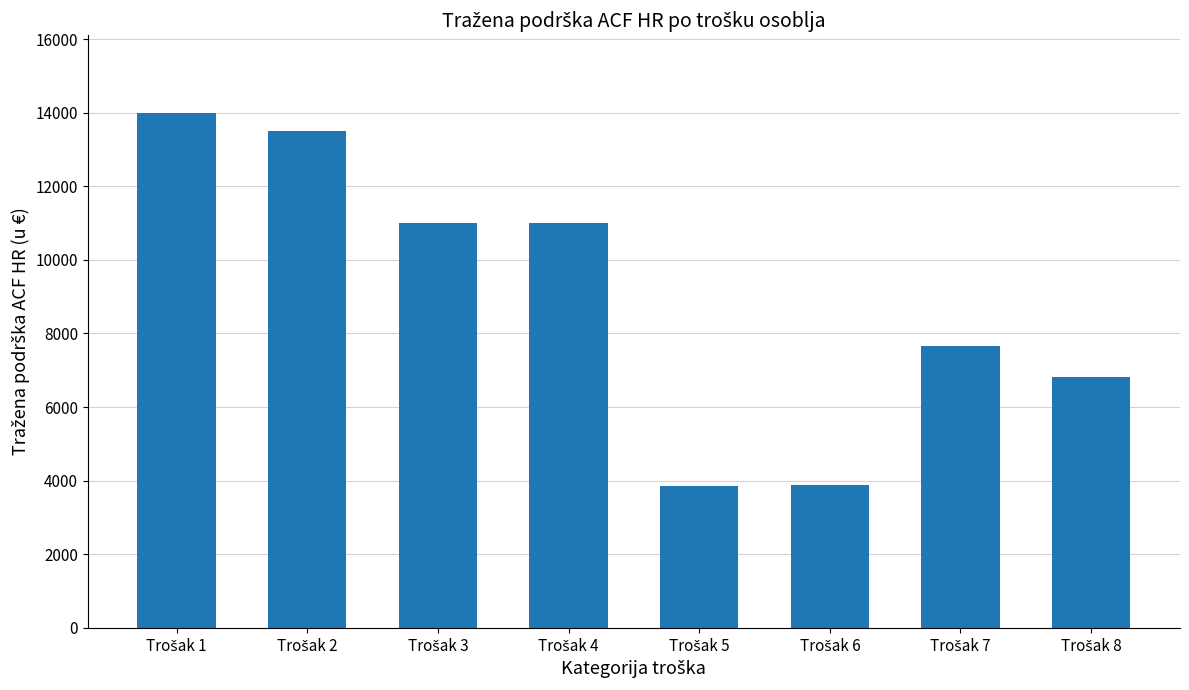

What is the average value?

8962.2